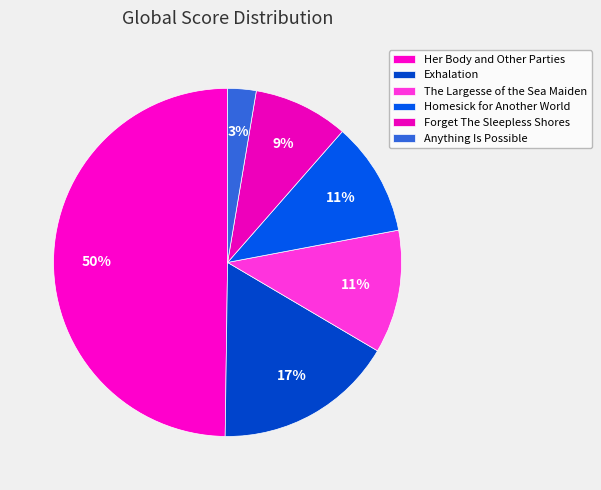

The Exhalation slice represents 32% of the pie. True or false?

False